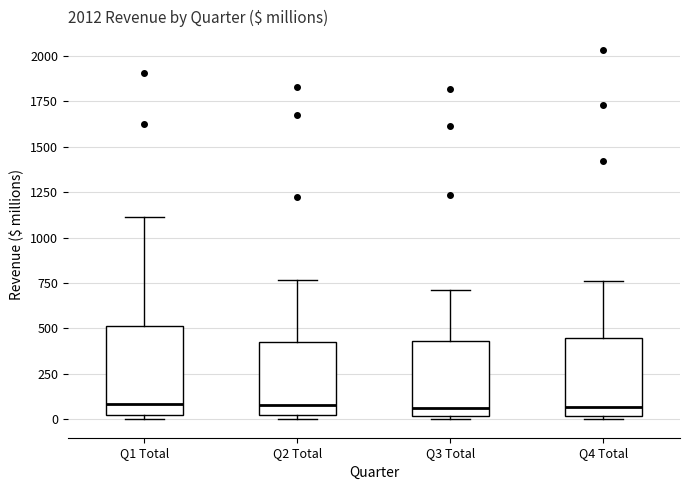

Reading left to right, transcribe this box plot: for each box, give where its median line is, the range the box spans, and where its two whiskers end, as read against the y-axis. The values are not printed on the chart, so give them approximately, as read against the axis.

Q1 Total: median 100, box 50 to 500, whiskers 0 to 1100
Q2 Total: median 100, box 0 to 400, whiskers 0 (just below the box's lower edge) to 750
Q3 Total: median 50, box 0 to 450, whiskers 0 (just below the box's lower edge) to 700
Q4 Total: median 50, box 0 to 450, whiskers 0 (just below the box's lower edge) to 750